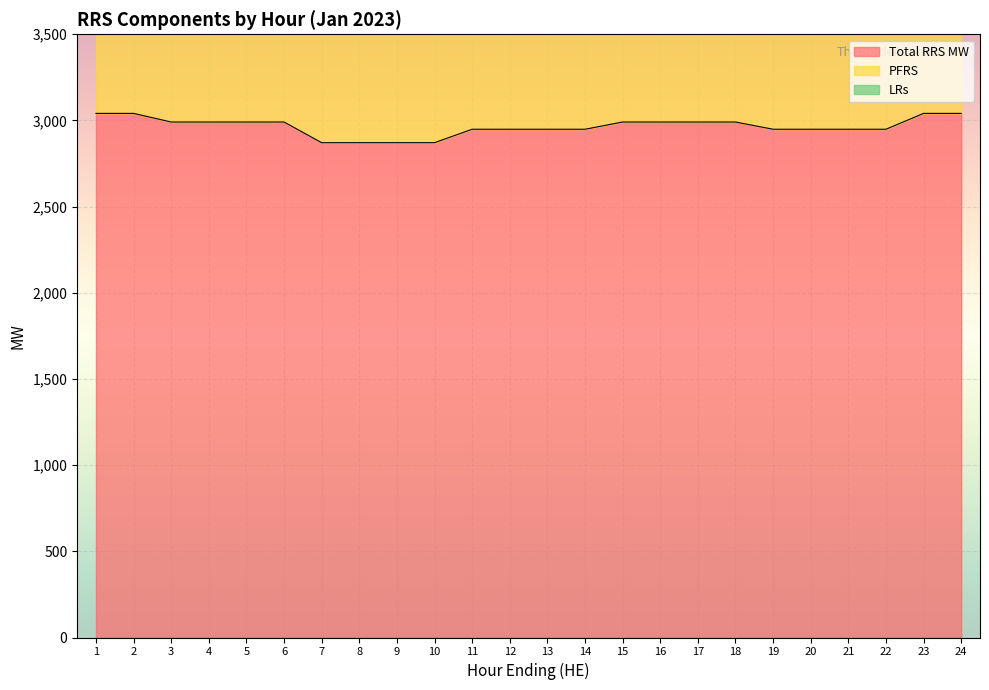

Which series has the largest range (max minus min)?

Total RRS MW